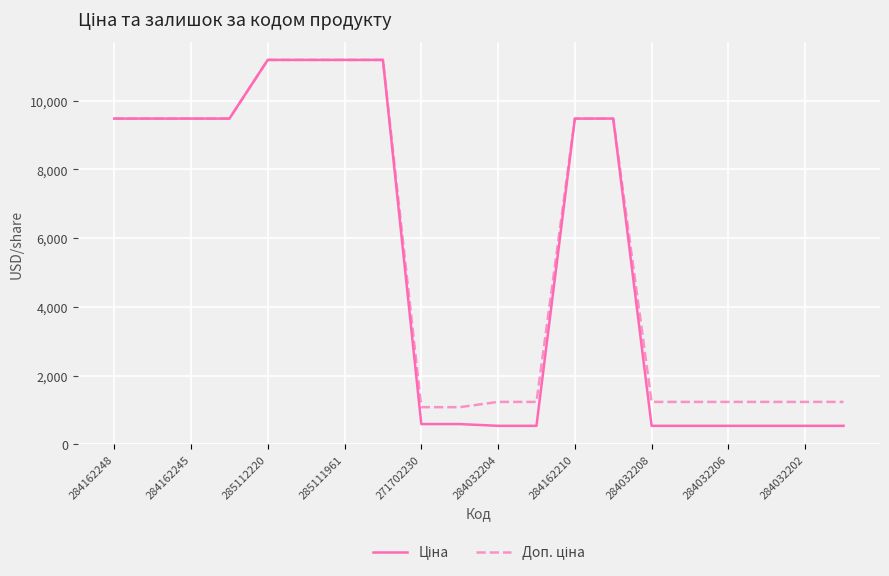

What is the smallest value displayed?

539.0